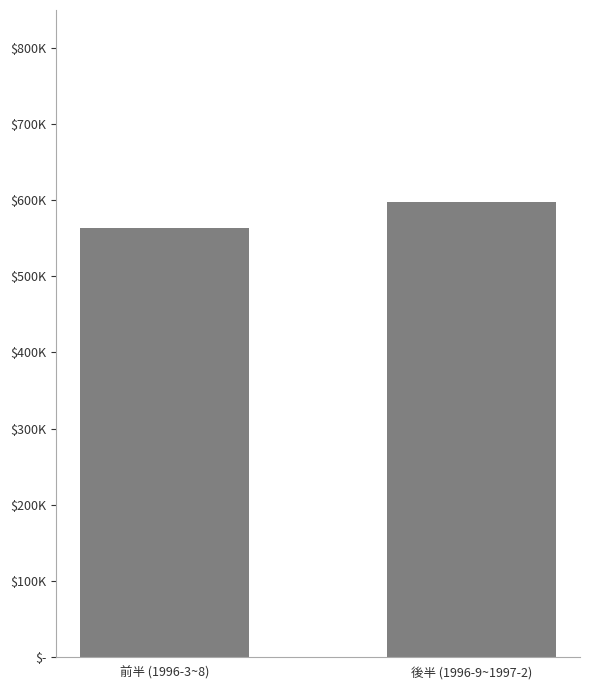

Are the bars horizontal?

No